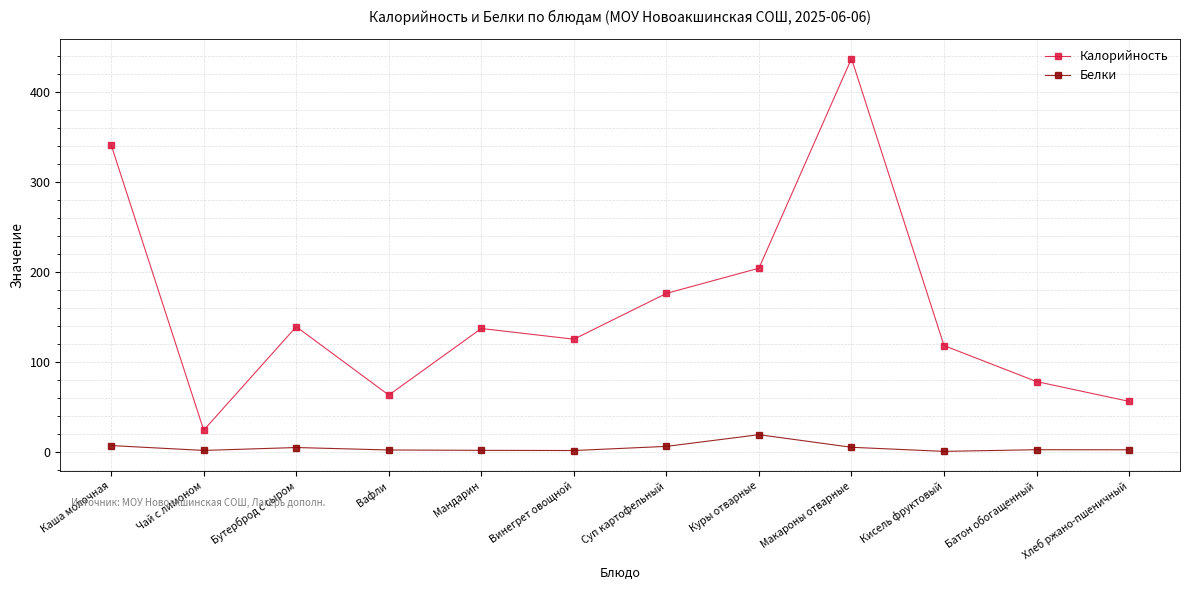

What is the sum of the Калорийность values at Хлеб ржано-пшеничный and Каша молочная?

396.9